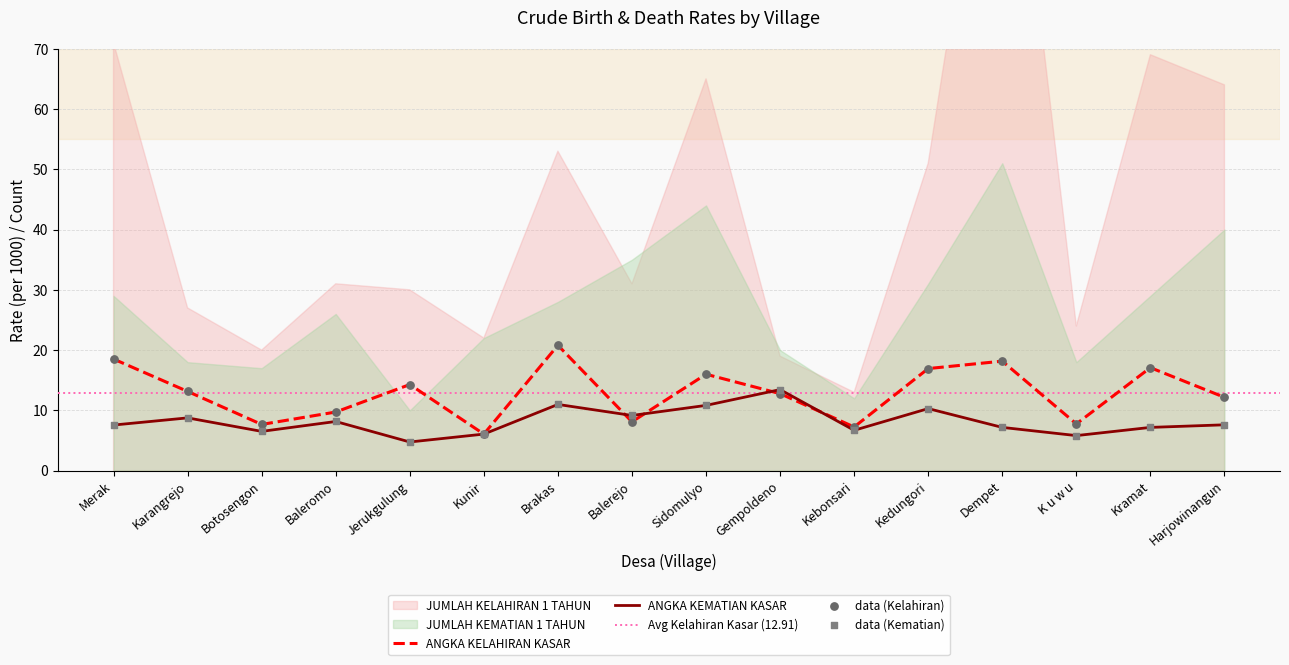

Is the value of ANGKA KEMATIAN KASAR at Dempet greater than the value of ANGKA KELAHIRAN KASAR at Brakas?

No